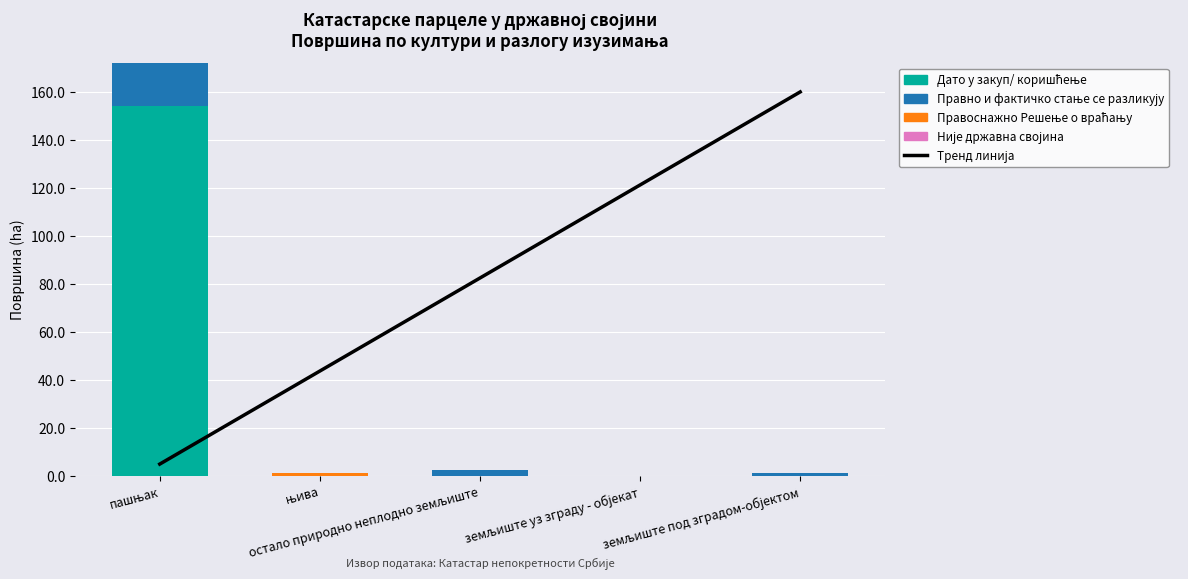

What is the sum of all Правоснажно Решење о враћању values?

1.2